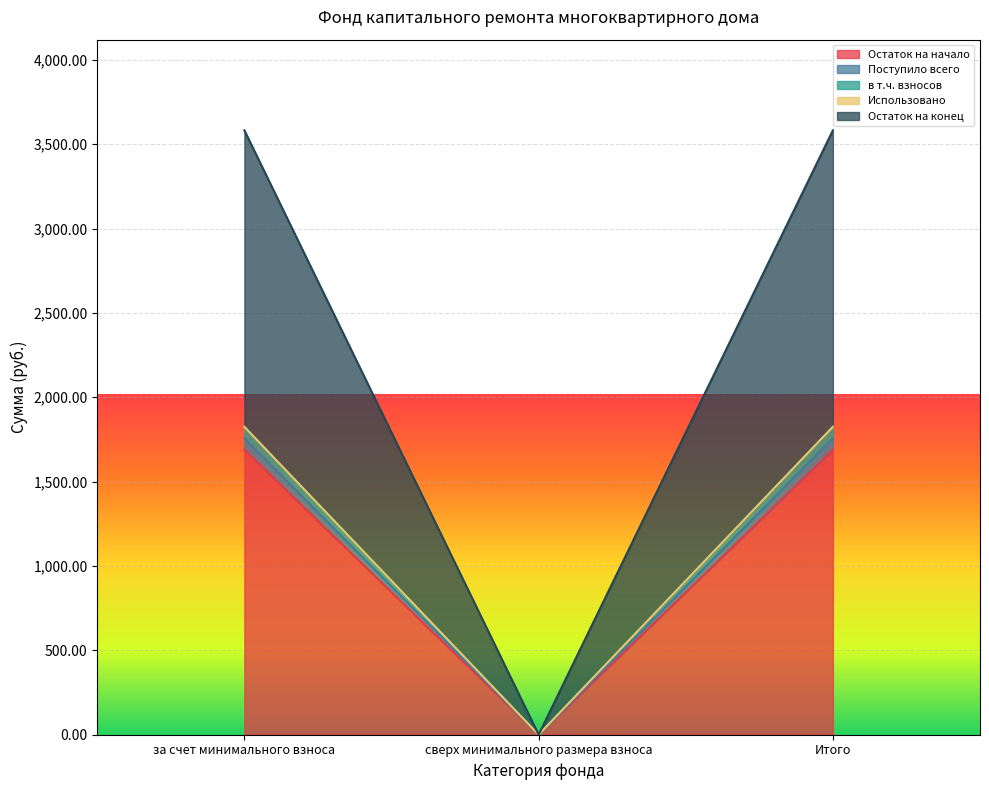

How many lines are shown in the chart?

5